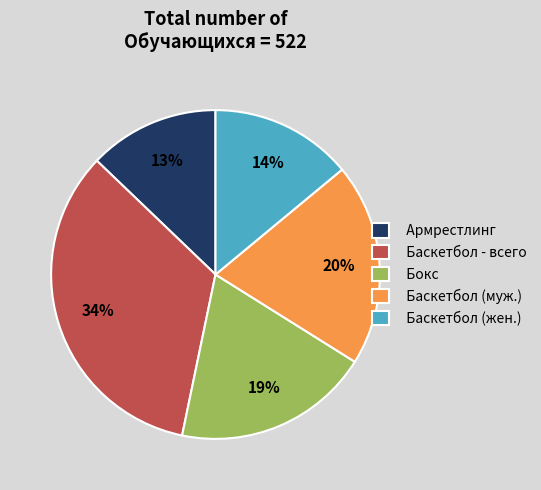

True or false: Баскетбол (муж.) accounts for 33% of the total.

False